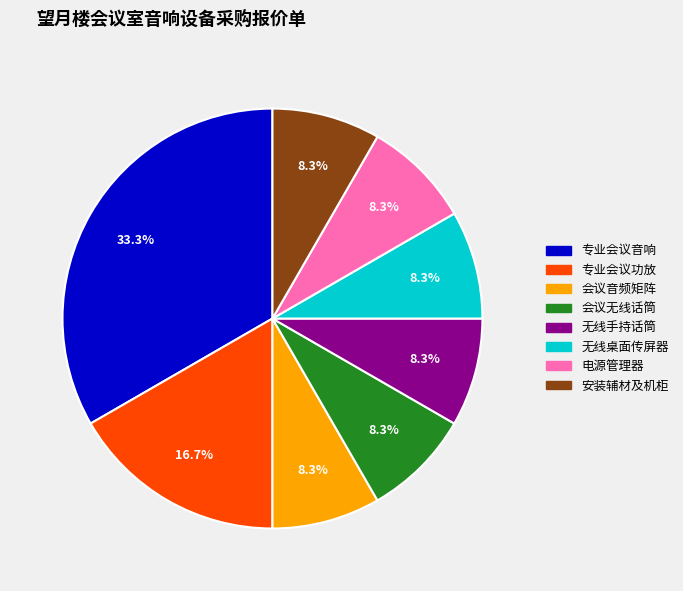

Which has a higher value, 专业会议音响 or 会议音频矩阵?

专业会议音响